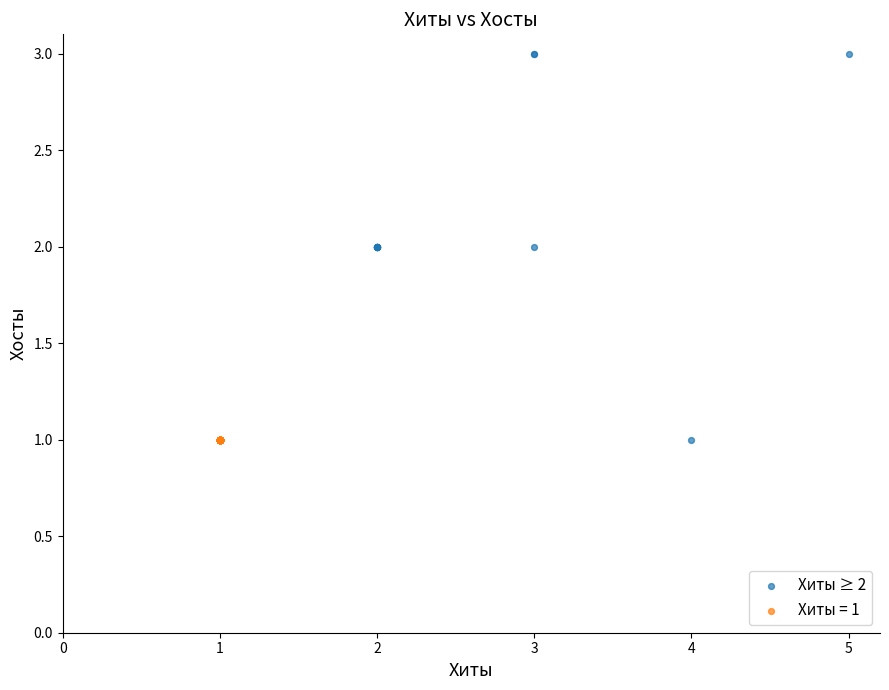

Which series reaches the maximum Y coordinate?

Хиты ≥ 2